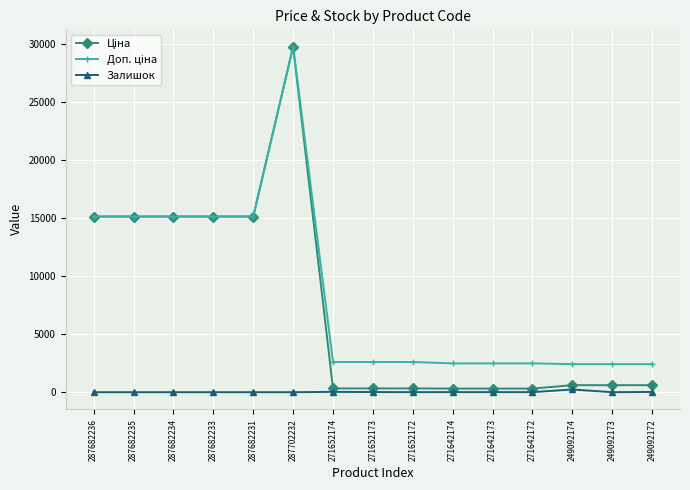

At how many categories does at least one series exceed 5640?

6